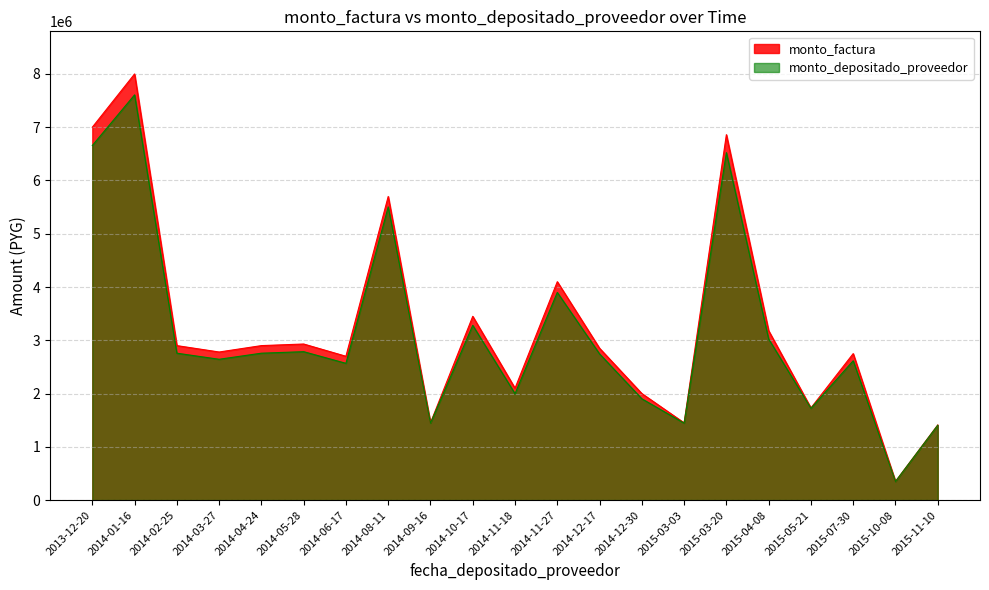

Reading left to right, transcribe all the data shown in this chart.

monto_factura: 7000000	8000000	2900000	2780000	2900000	2930000	2700000	5700000	1450000	3450000	2100000	4100000	2850000	2000000	1450000	6860000	3180000	1730000	2750000	350000	1410000
monto_depositado_proveedor: 6656363	7607272	2757637	2643528	2757637	2786163	2567454	5504273	1444727	3280637	1996909	3898728	2744182	1901818	1444727	6523236	3023891	1723709	2615000	348727	1404873